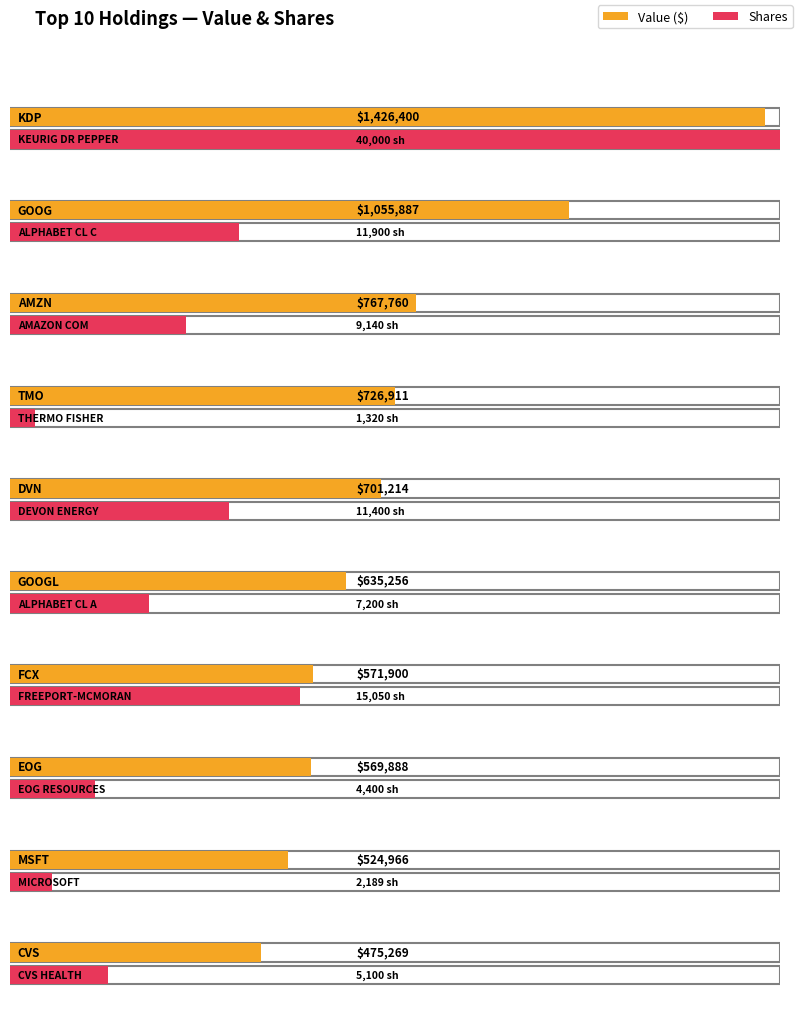

What is the minimum value for Shares or principal amount?

1320